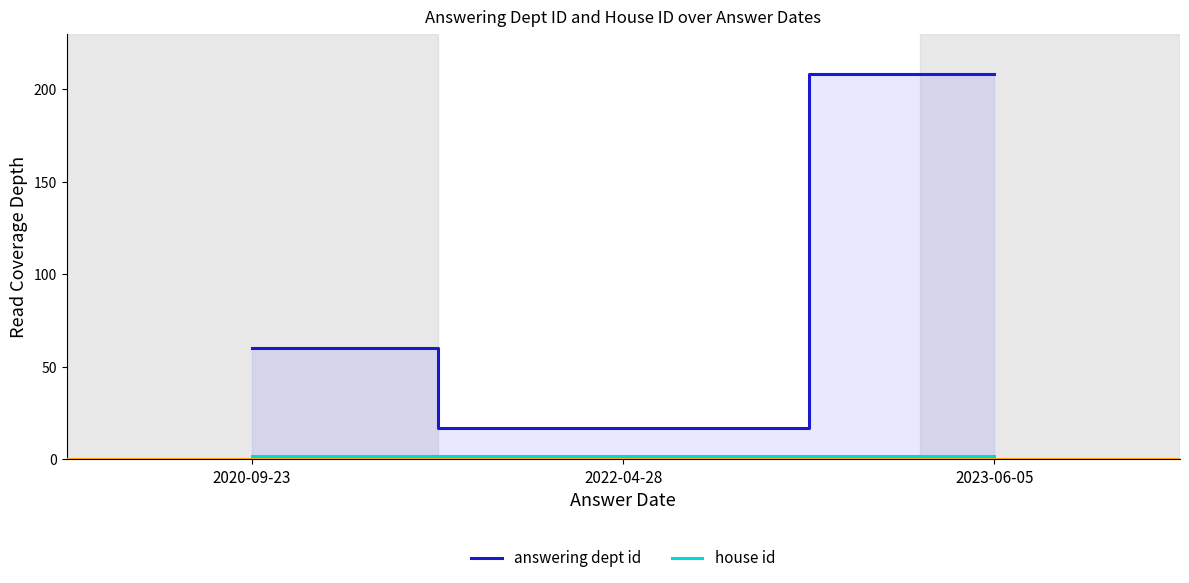

Reading right to left, list all the values displayed in this chart.

answering dept id: 2023-06-05=208	2022-04-28=17	2020-09-23=60
house id: 2023-06-05=2	2022-04-28=2	2020-09-23=2